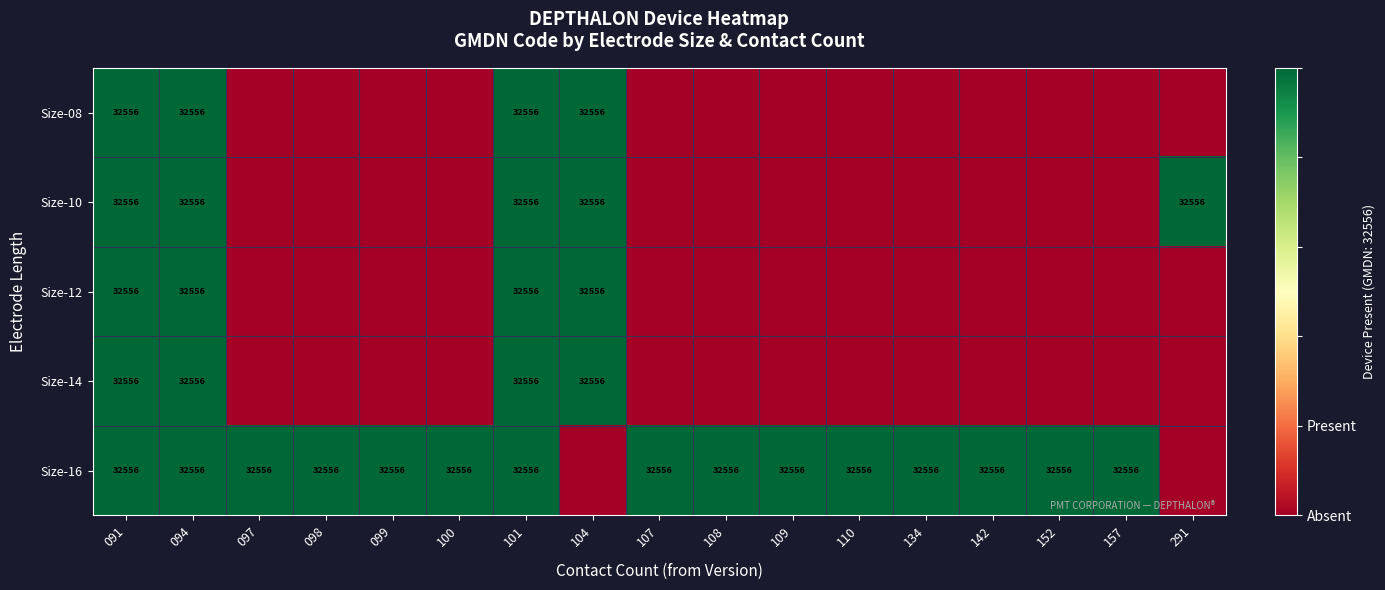

Which has a higher value, 094 or 142?

094